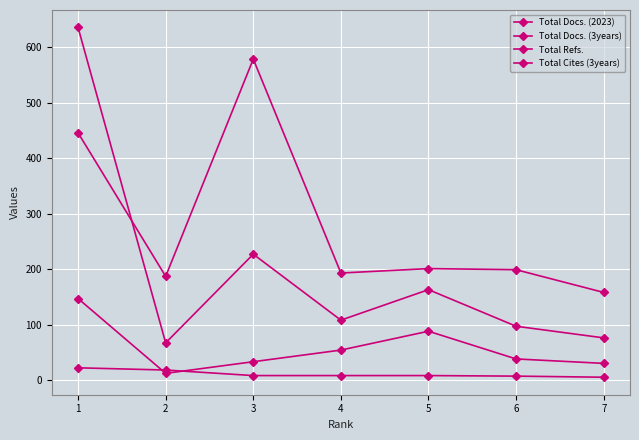

Which series has the widest spread of values?

Total Cites (3years)